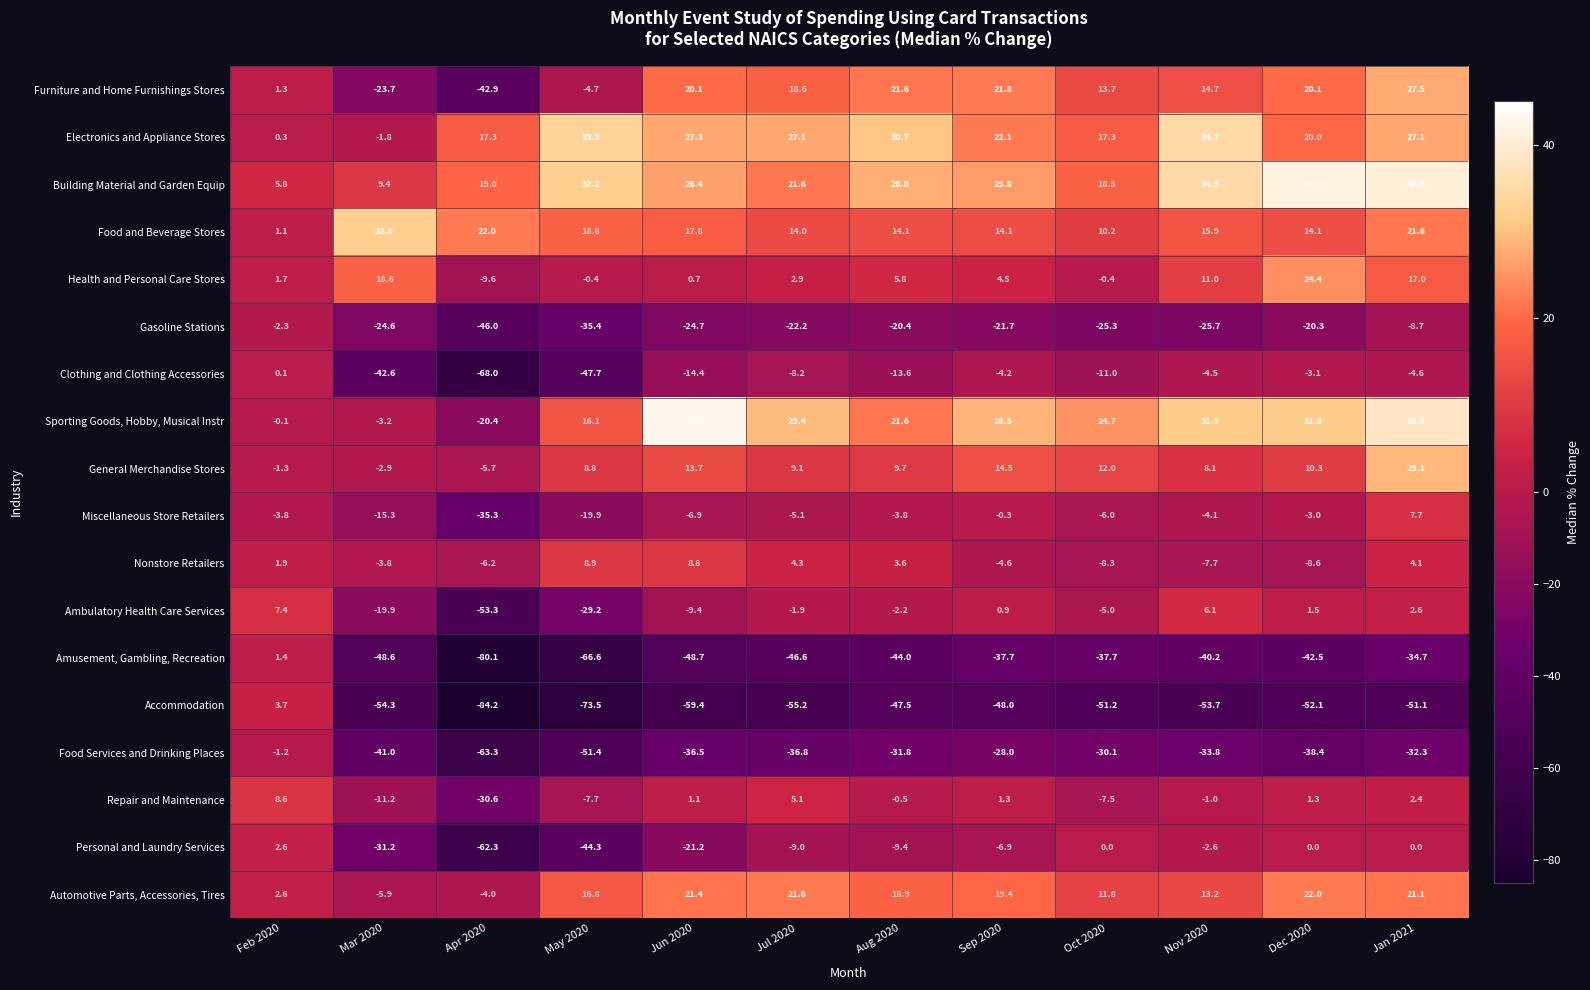

At which label is Health and Personal Care Stores closest to 7?

Aug 2020